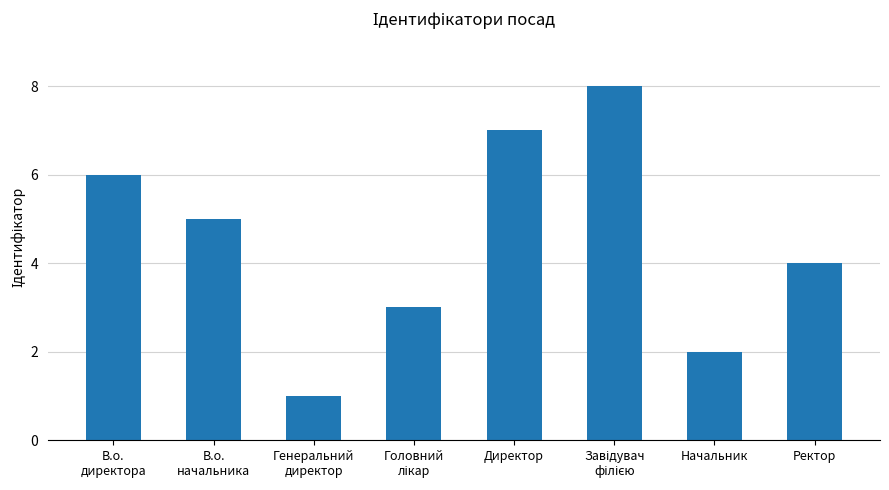

Count the values in the range 3 to 7.

5